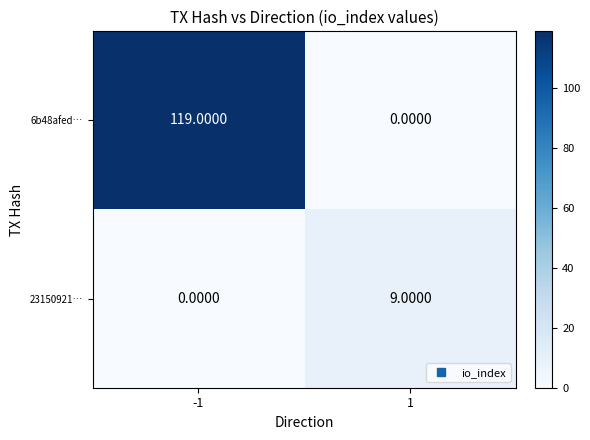

Is the value of 6b48afed… at -1 greater than the value of 23150921… at 1?

Yes